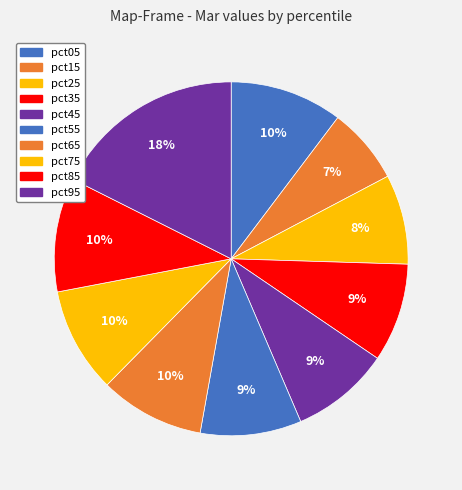

Does pct05 represent more than half of the total?

No